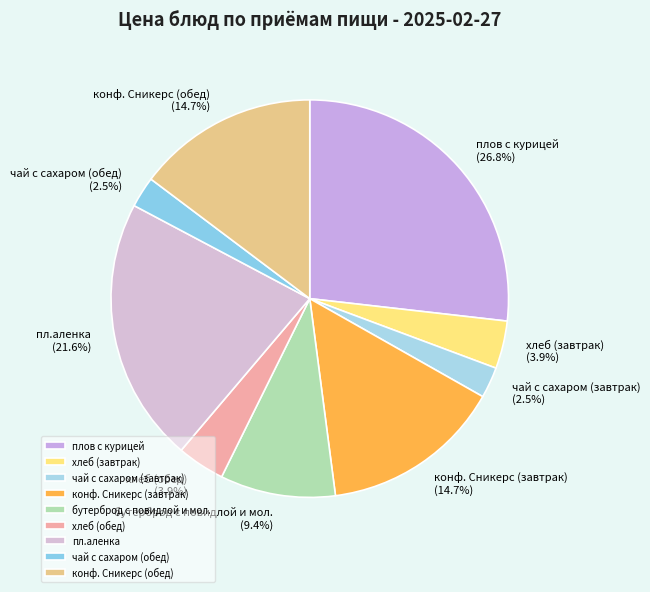

Which slice is the largest?

плов с курицей